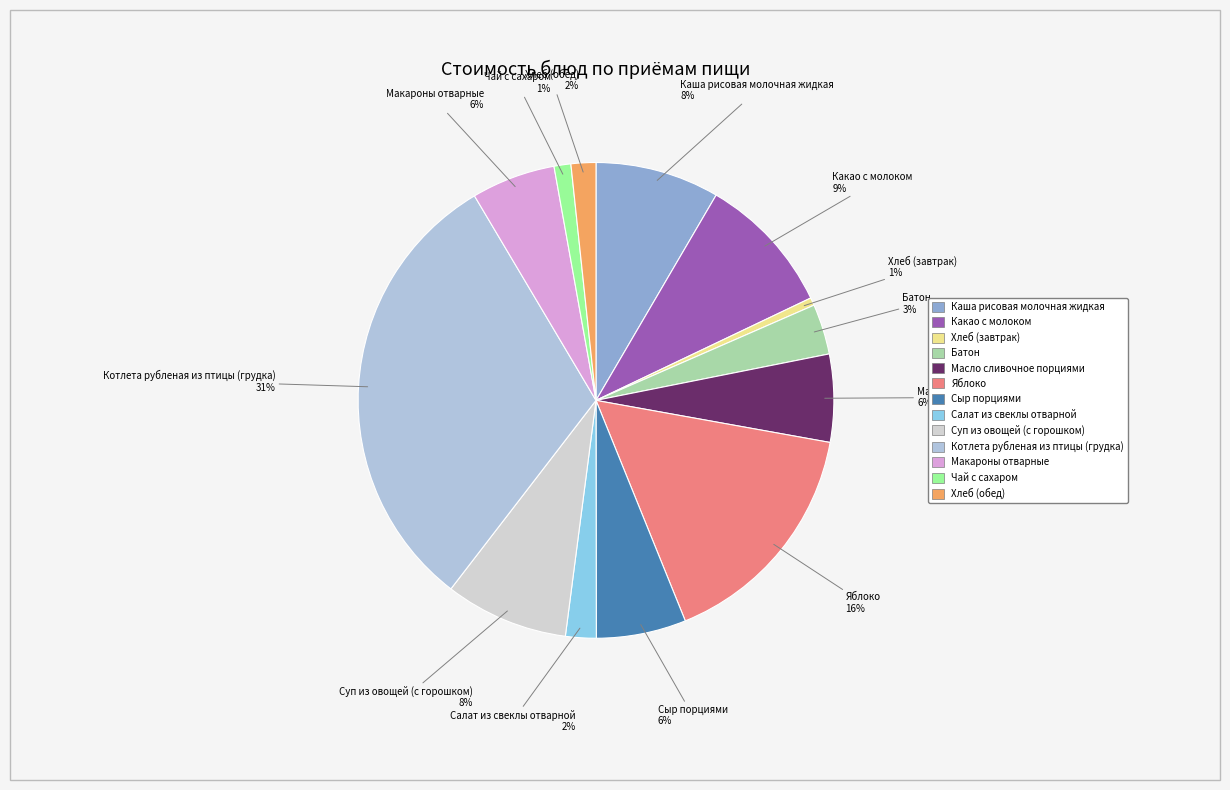

How many slices are in this pie chart?

13